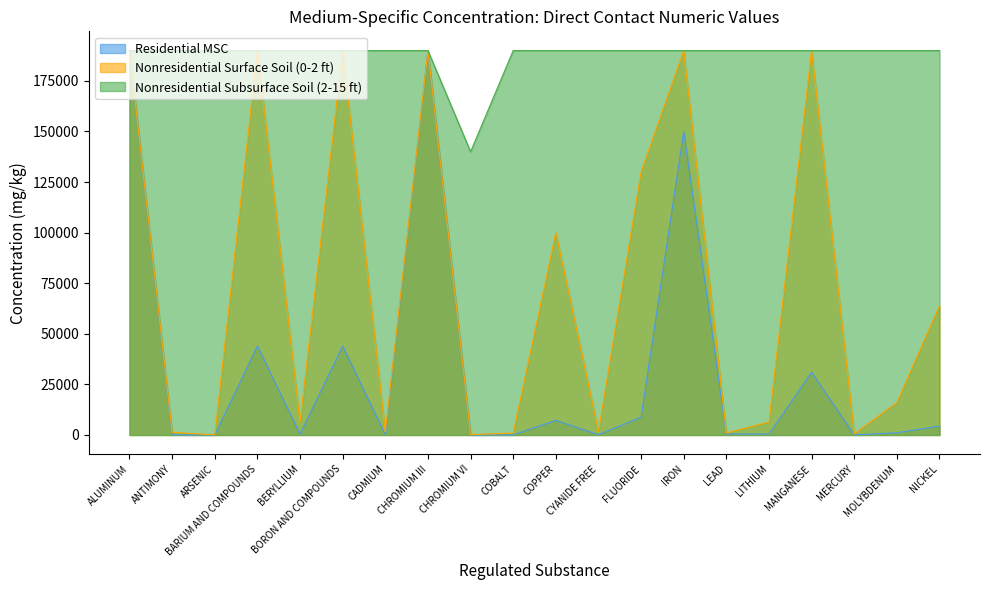

Rank the series by their maximum value, from lowest to highest.

Residential MSC, Nonresidential Surface Soil (0-2 ft), Nonresidential Subsurface Soil (2-15 ft)